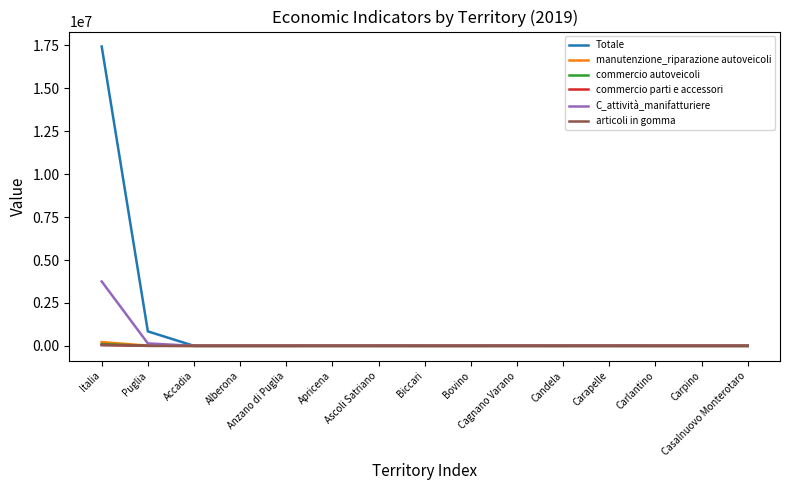

At which category is the sum across all series the highest?

Italia